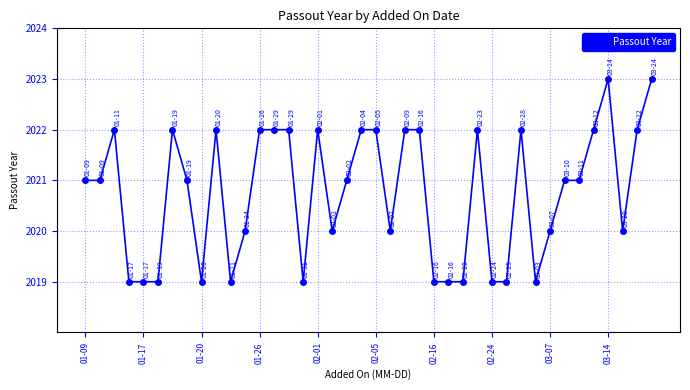

What is the maximum value shown in the chart?

2023